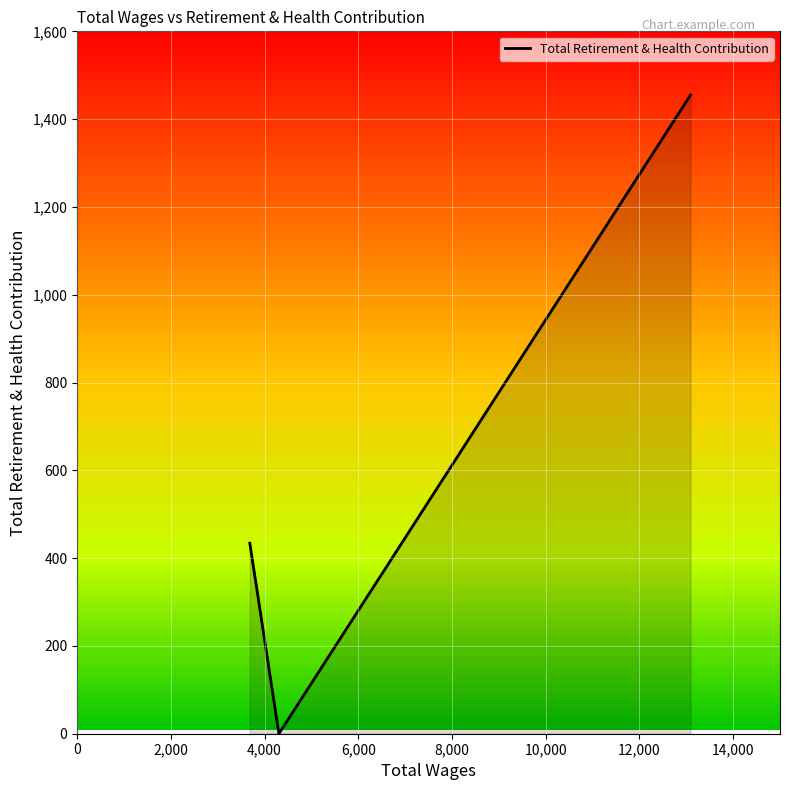

What is the greatest value displayed?

1455